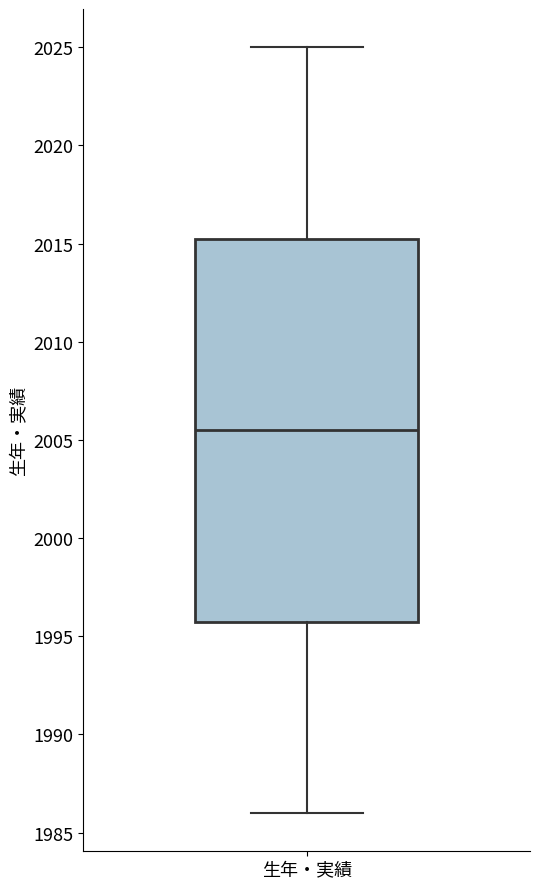

Transcribe this box plot: give where the median line is, the range the box spans, and where the two whiskers end, as read against the y-axis. The values are not printed on the chart, so give them approximately, as read against the axis.

median 2005.5, box 1996.0 to 2015.5, whiskers 1986.0 to 2025.0